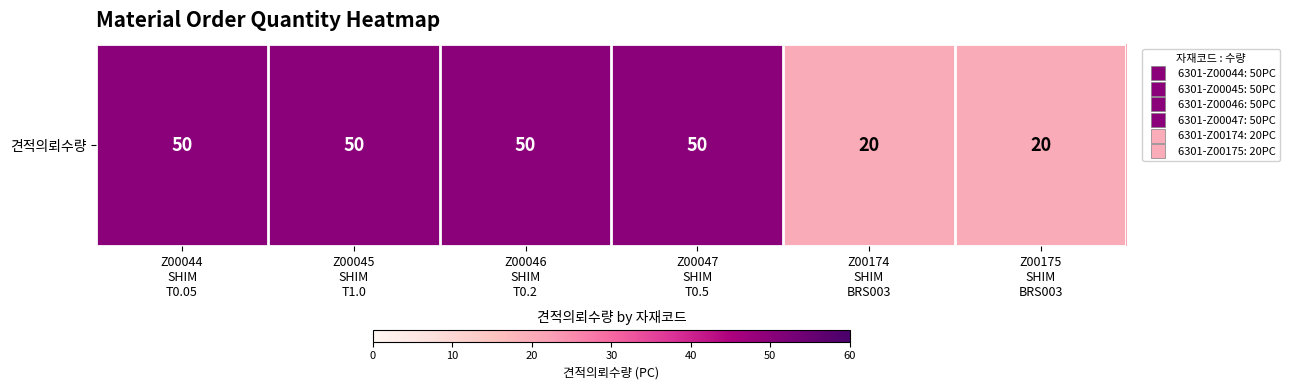

What is the average value?

40